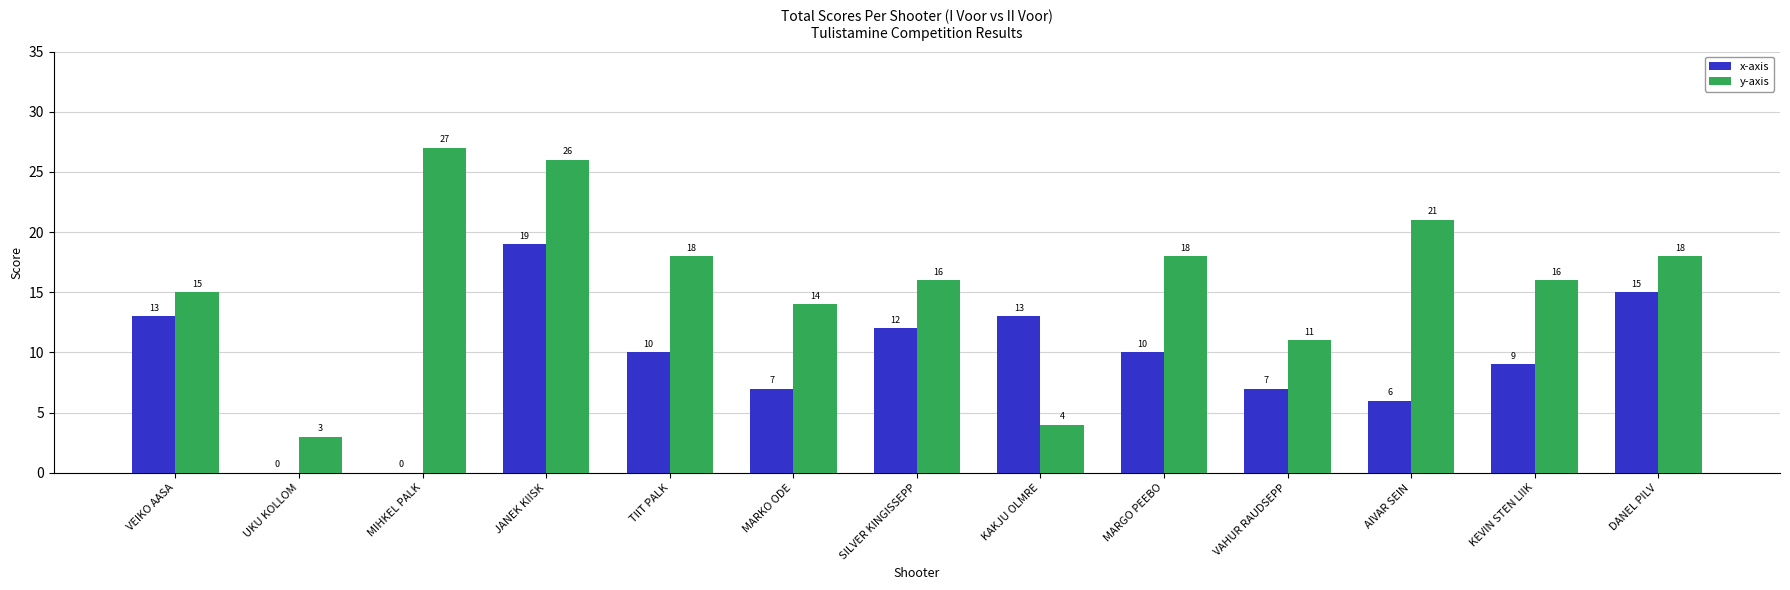

How many categories are shown in the chart?

13